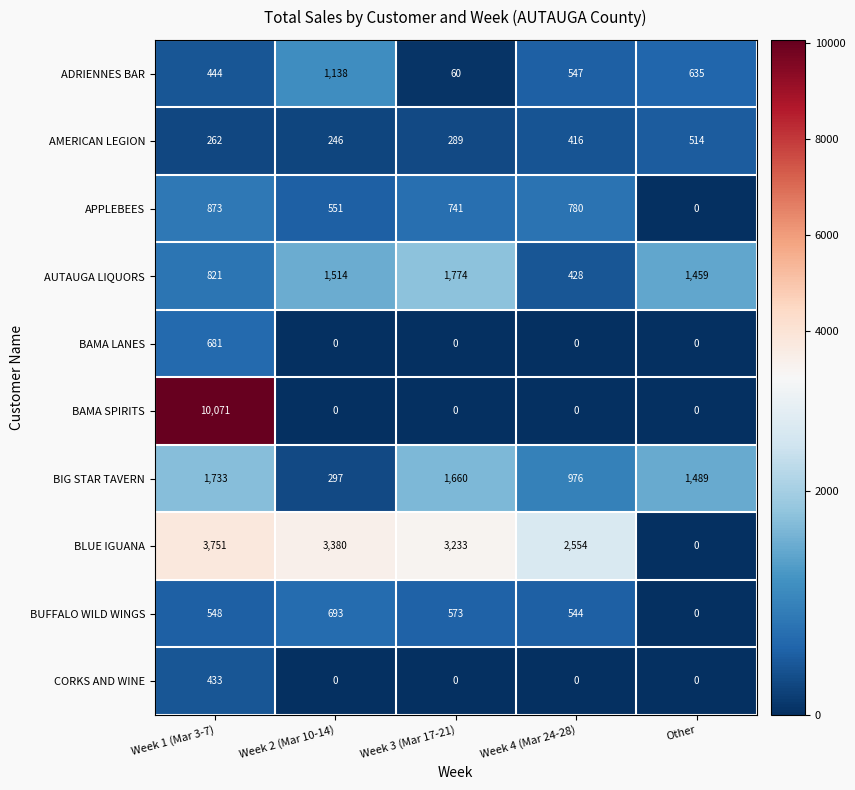

Read the BLUE IGUANA value at Week 2 (Mar 10-14).

3380